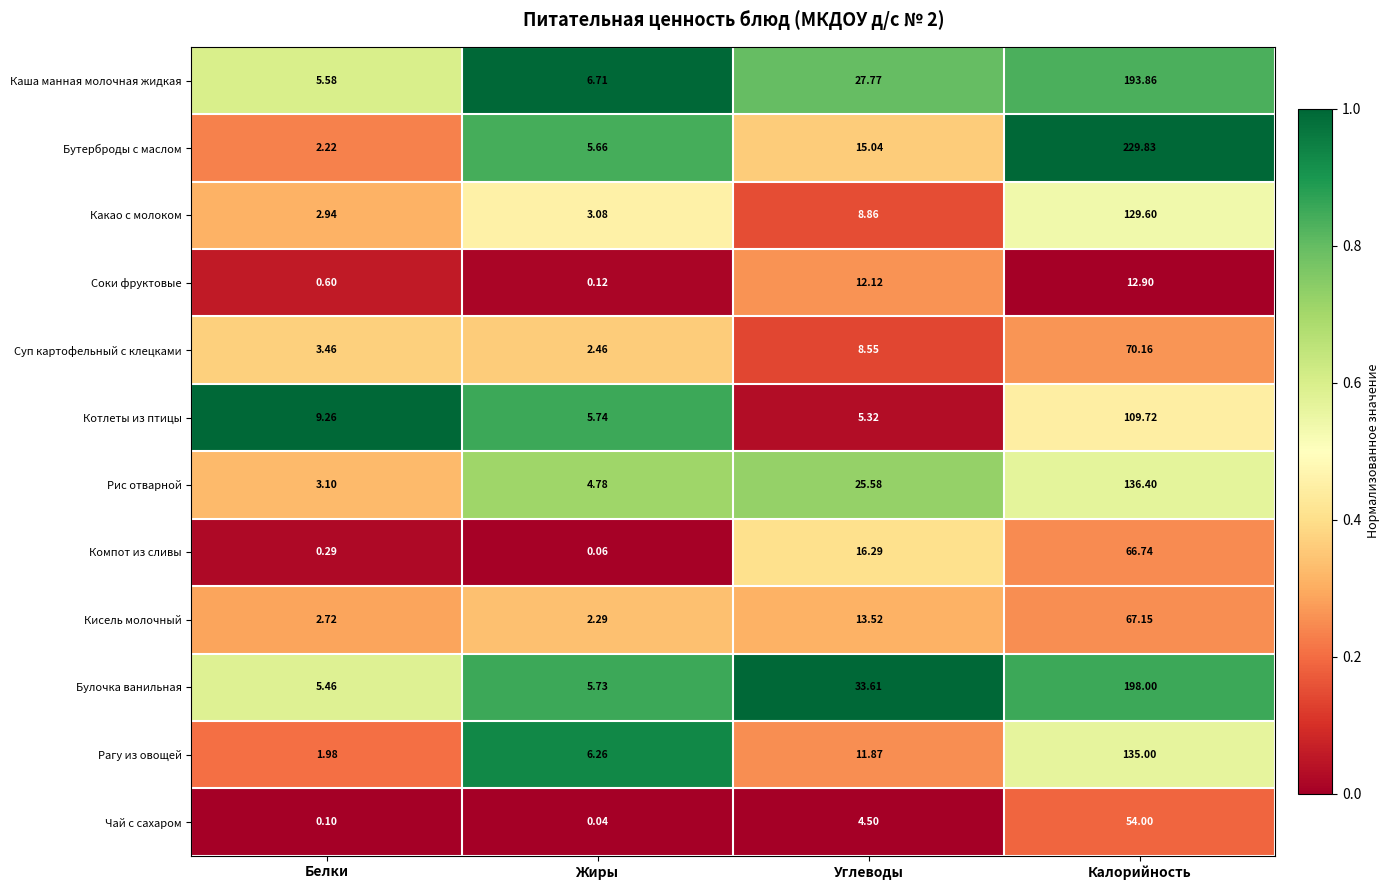

Where does the Бутерброды с маслом series first go above 15?

Углеводы